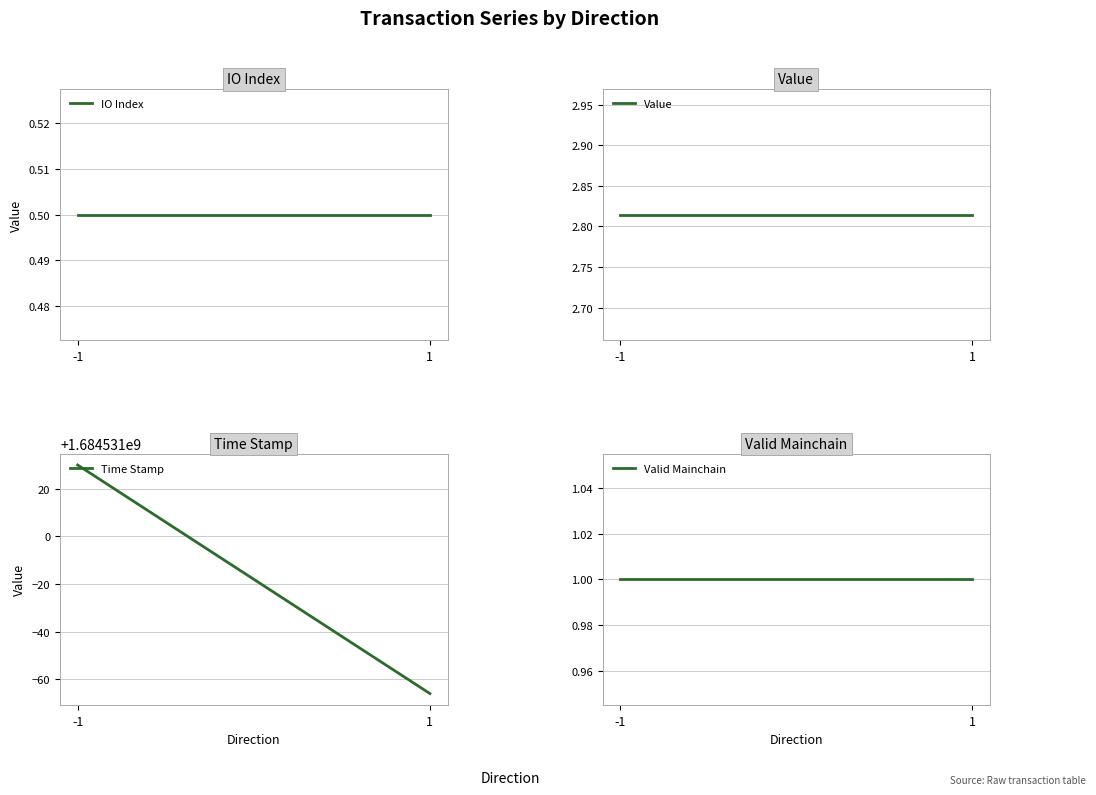

Reading left to right, extract all data points from this chart.

IO Index: 0.5	0.5
Value: 2.8	2.8
Time Stamp: 1684531030.0	1684530934.0
Valid Mainchain: 1.0	1.0